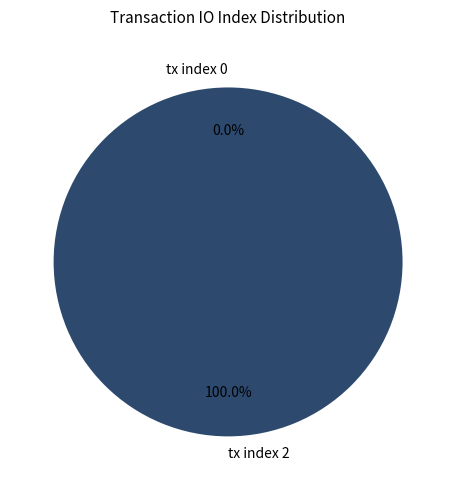

Is it true that tx index 0 is 1% of the pie?

False